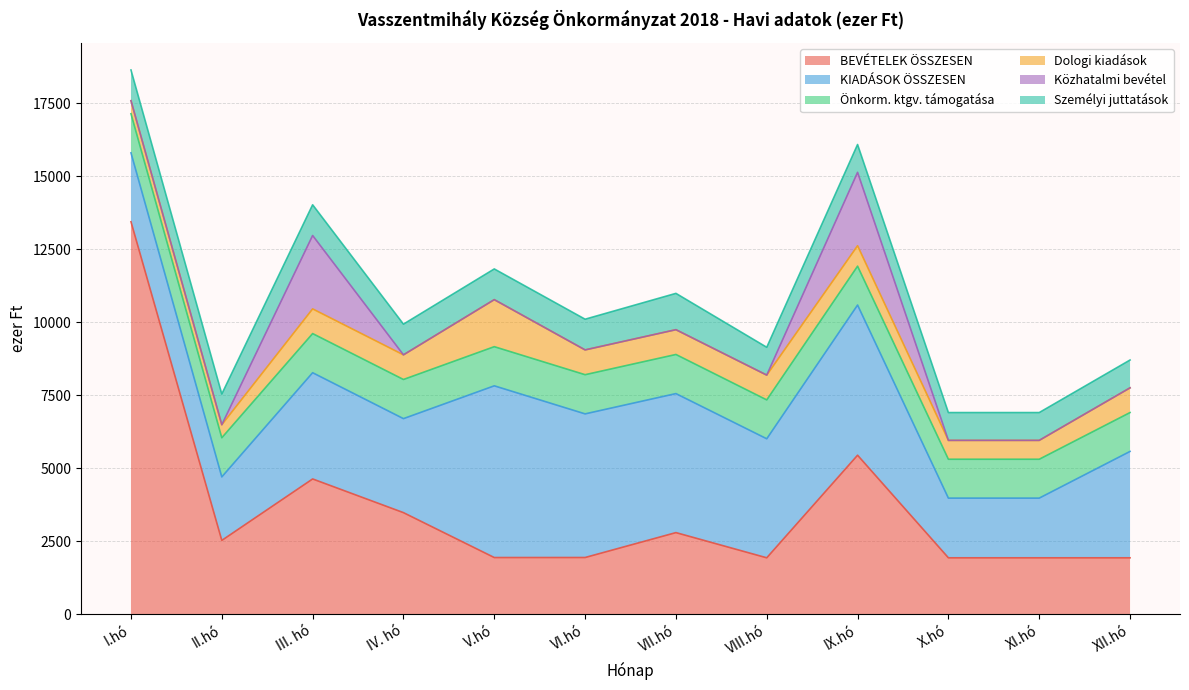

True or false: Közhatalmi bevétel and Önkorm. ktgv. támogatása cross at least once.

True